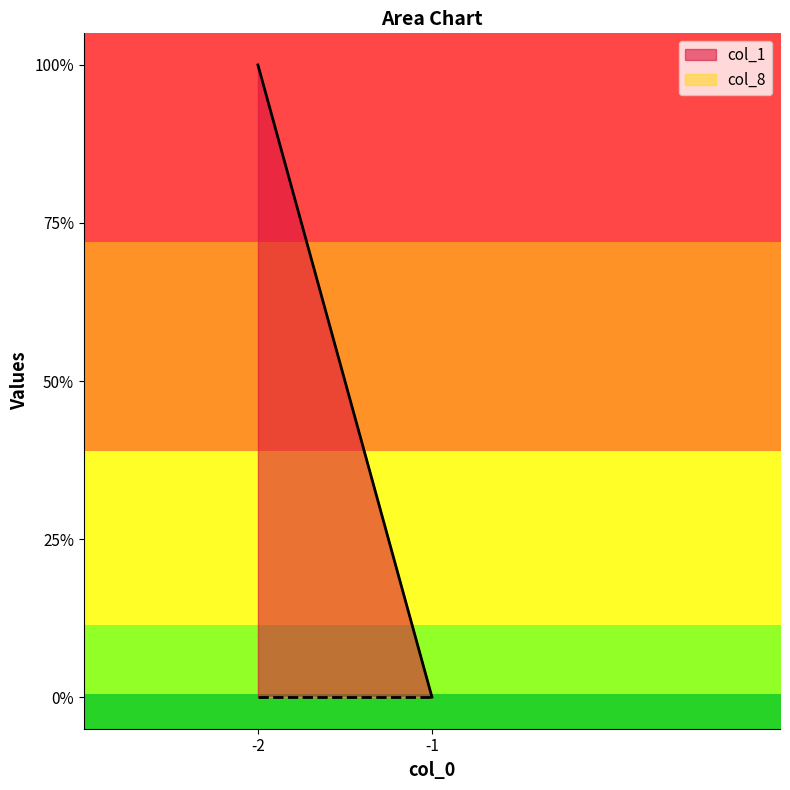

Is it true that col_1 equals 0 at -1?

True